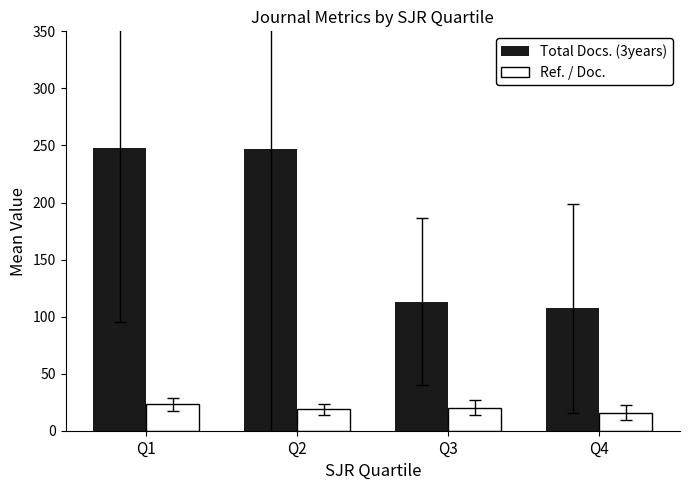

Where does the Ref. / Doc. series first go above 20?

Q1